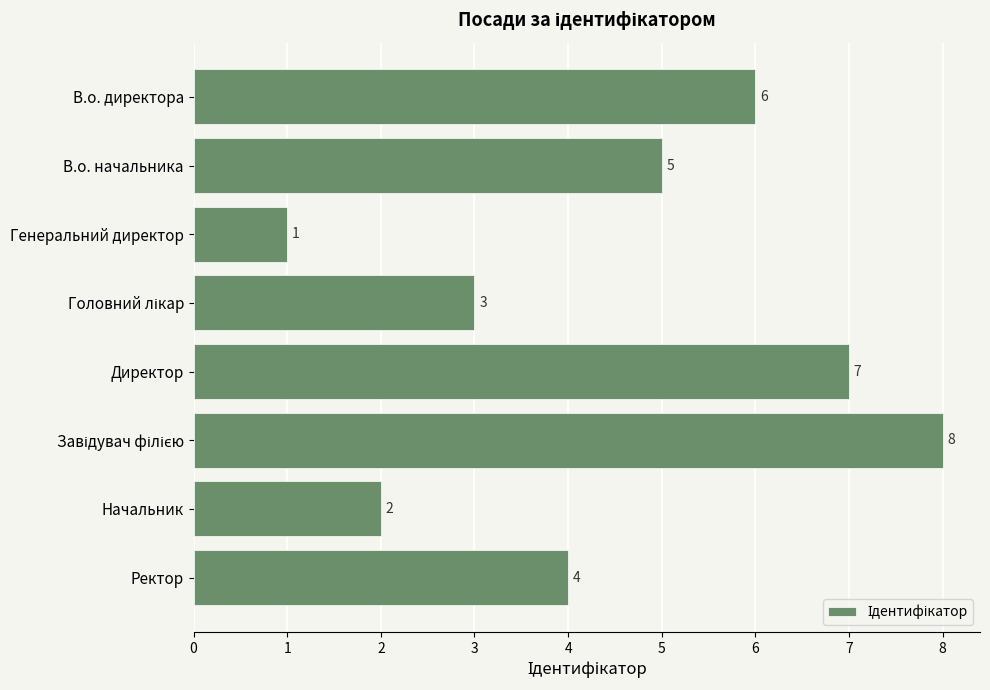

True or false: the data shows 0 at Генеральний директор.

False